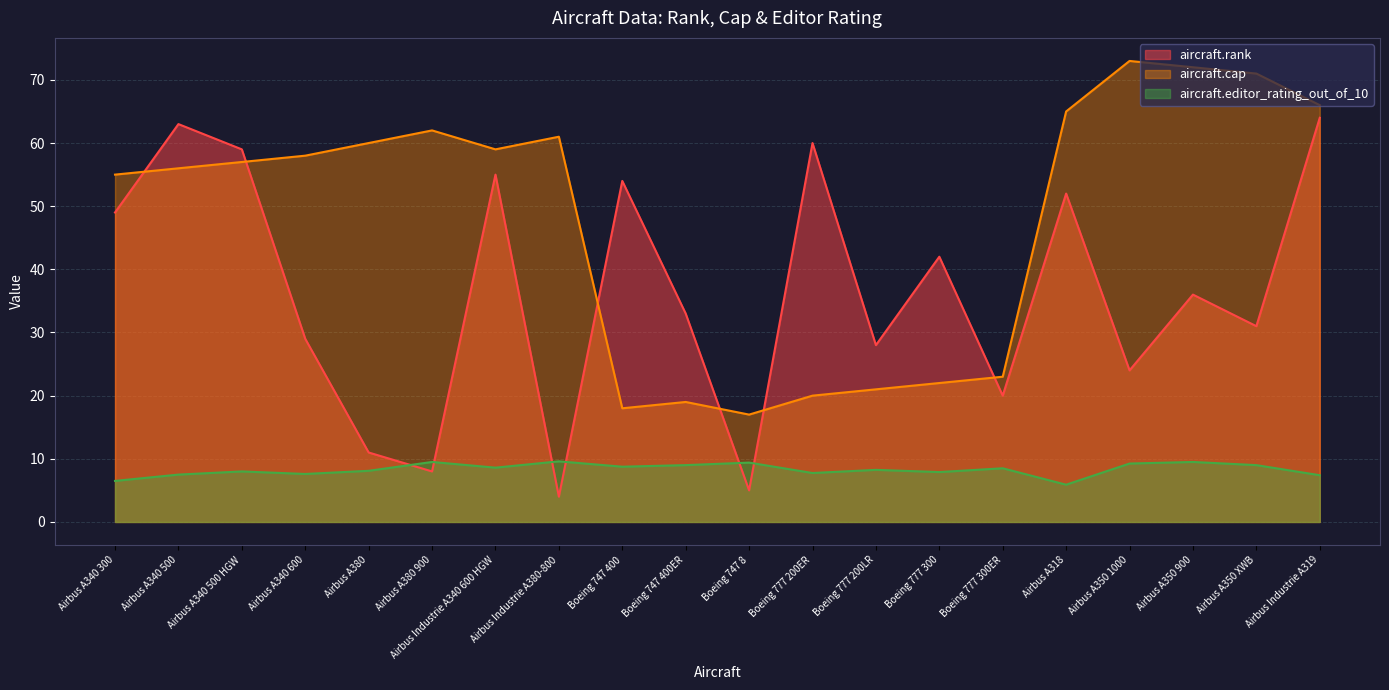

Which has a higher value, Airbus Industrie A340 600 HGW or Airbus A350 XWB?

Airbus Industrie A340 600 HGW